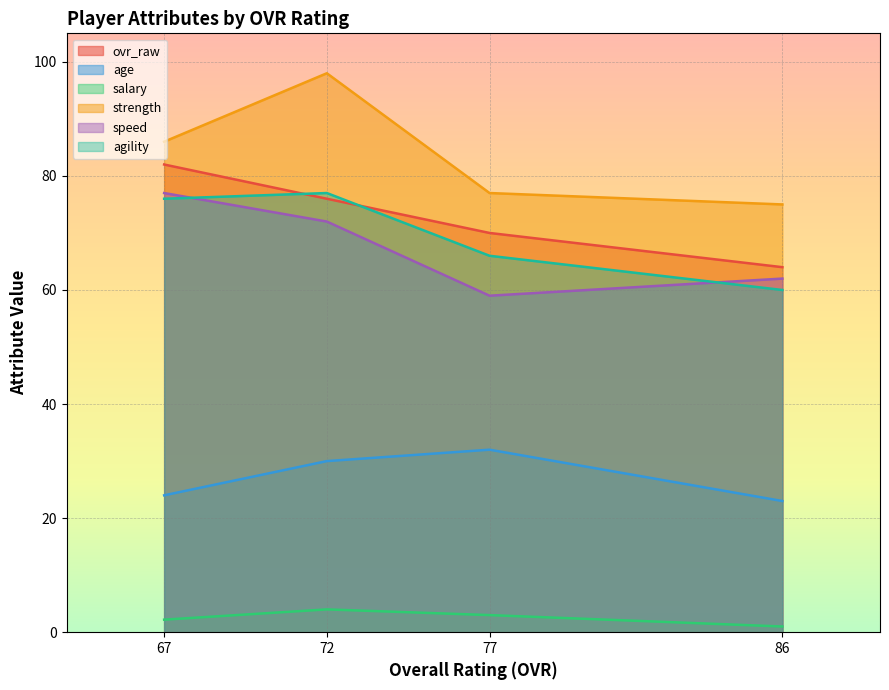

At 86, list the series in order from smallest to largest.

salary, age, agility, speed, ovr_raw, strength